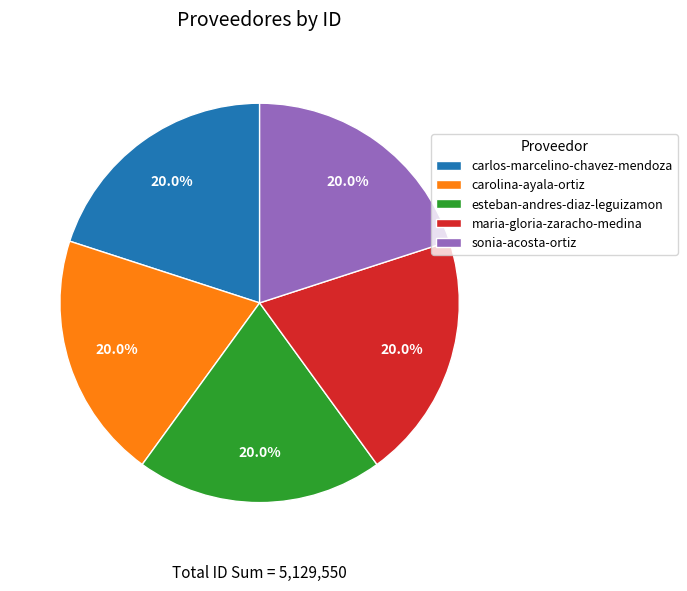

How much of the chart is everything except maria-gloria-zaracho-medina?

80.0%